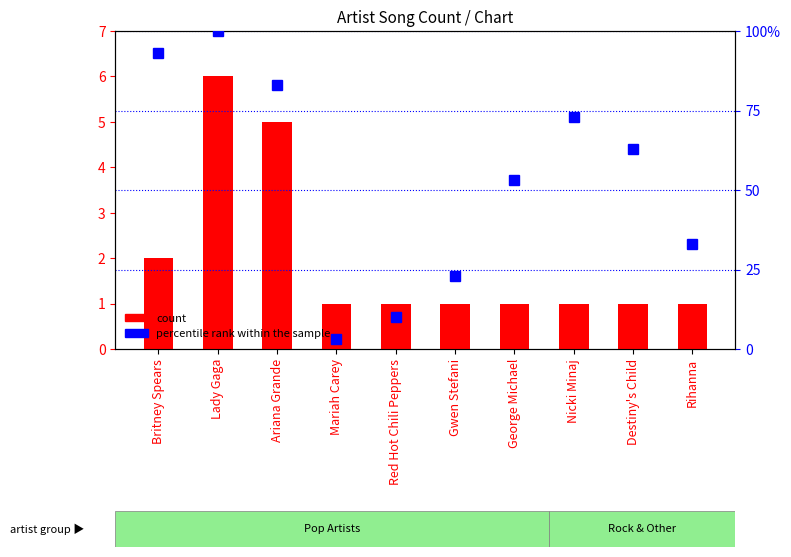

Which category has the lowest value across all series?

Mariah Carey